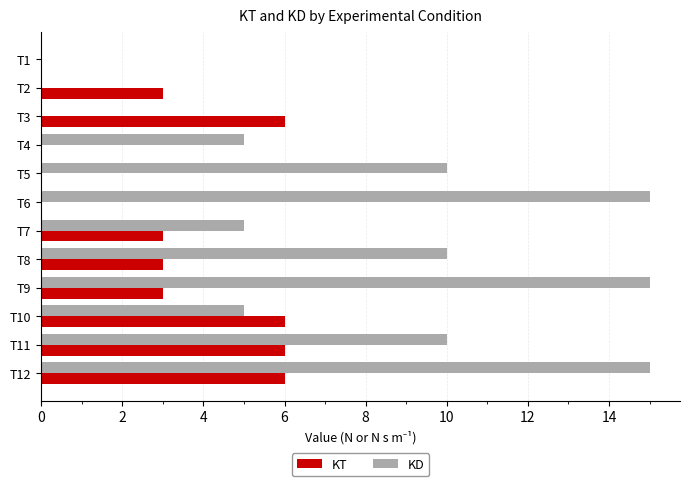

How many data points does each series have?

12